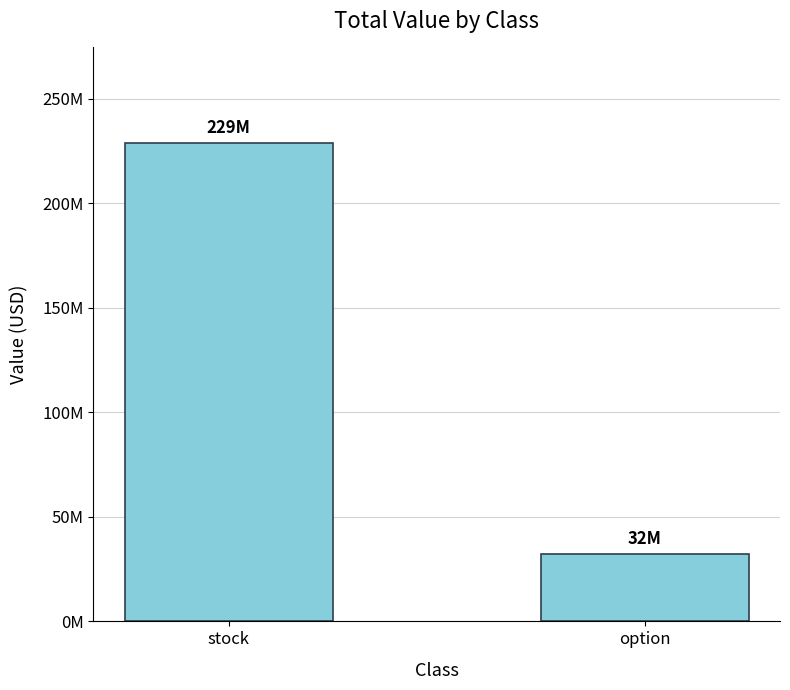

What is the maximum value shown in the chart?

228776000